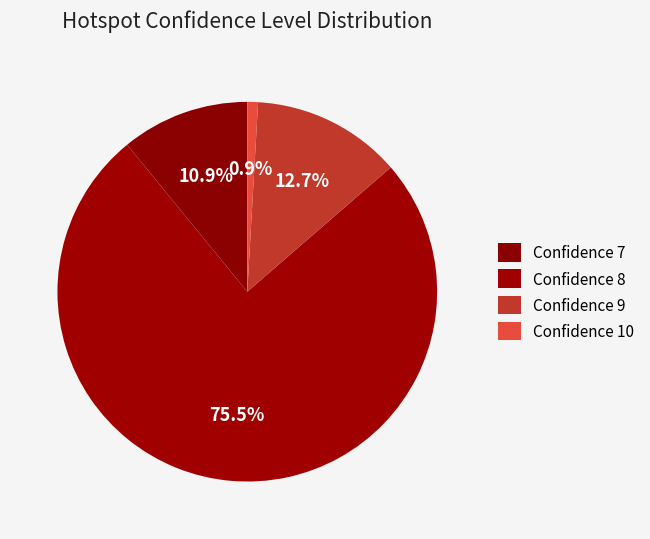

Which category has the smallest portion of the pie?

Confidence 10